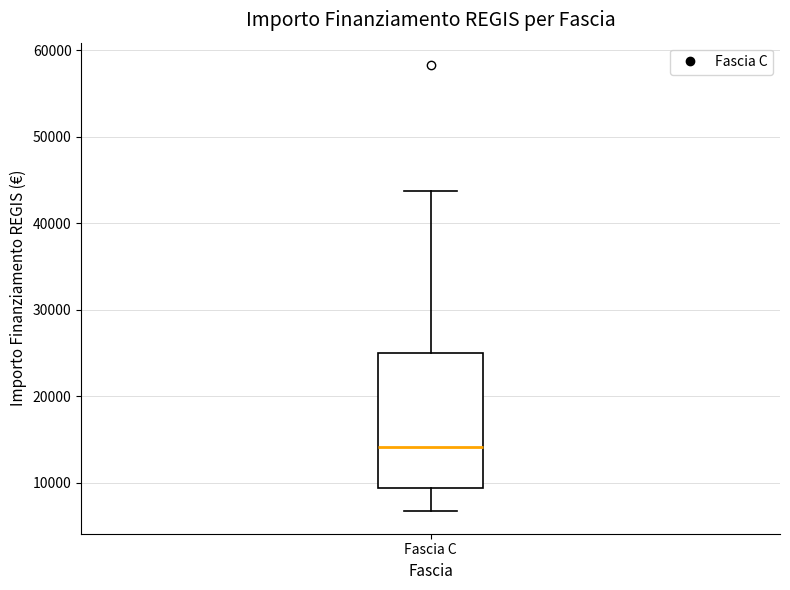

Read this box plot against the y-axis: the position of the median line, the range covered by the box, and the ends of both whiskers. The values are not printed on the chart, so give them approximately, as read against the axis.

median 14000, box 9000 to 25000, whiskers 7000 to 44000